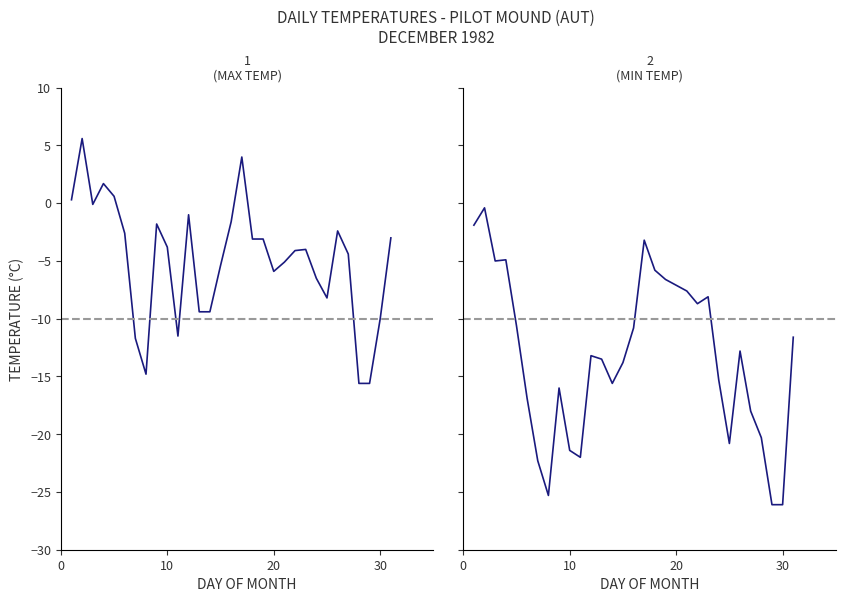

How many values in the Max Temp (°C) series exceed -4?

15